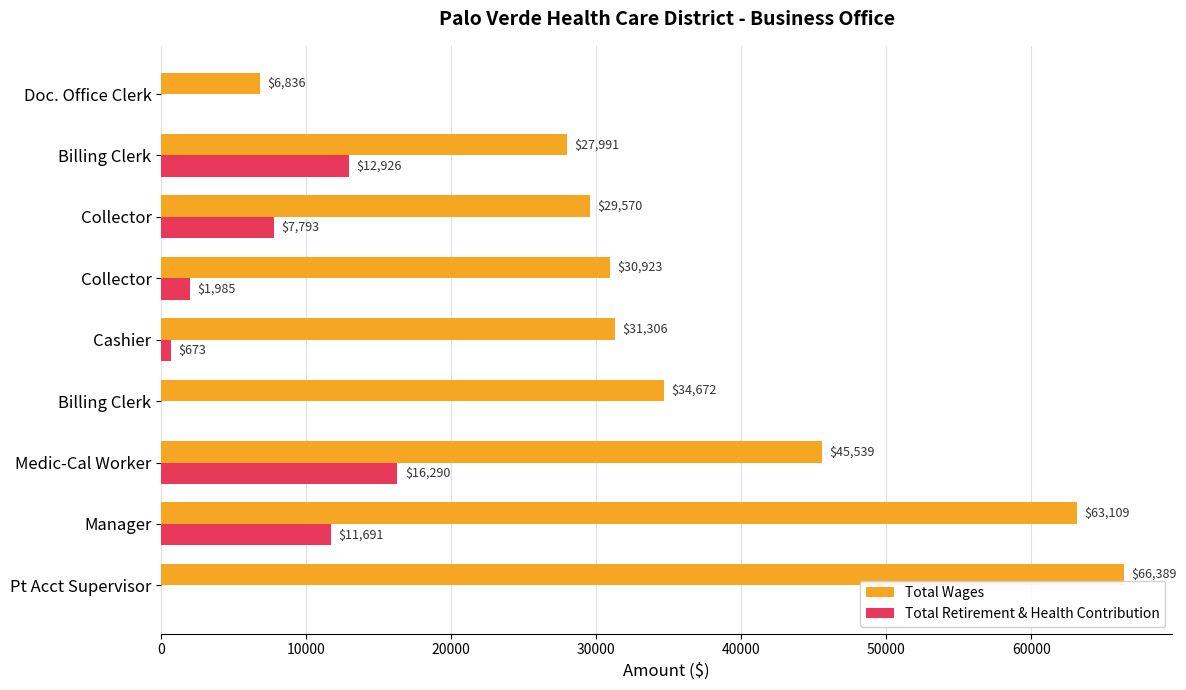

What are all the series names shown in the legend?

Total Wages, Total Retirement & Health Contribution